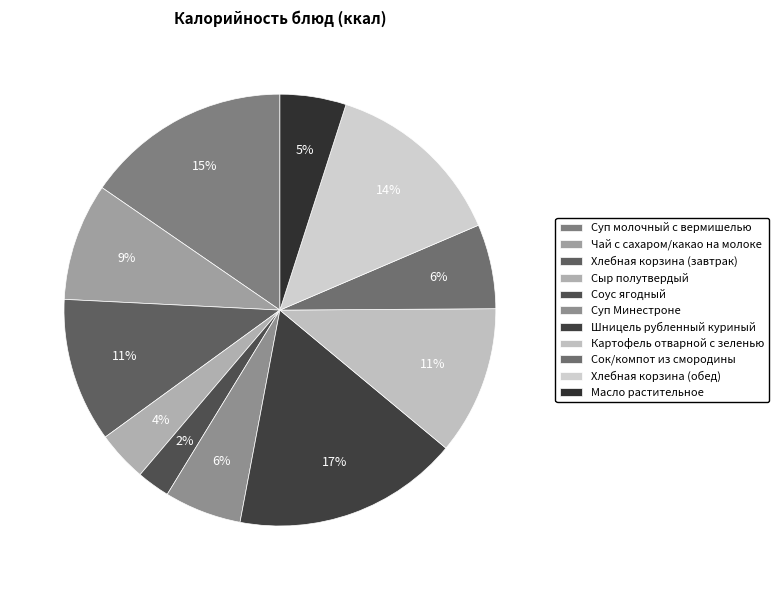

Which has a higher value, Суп Минестроне or Сок/компот из смородины?

Сок/компот из смородины